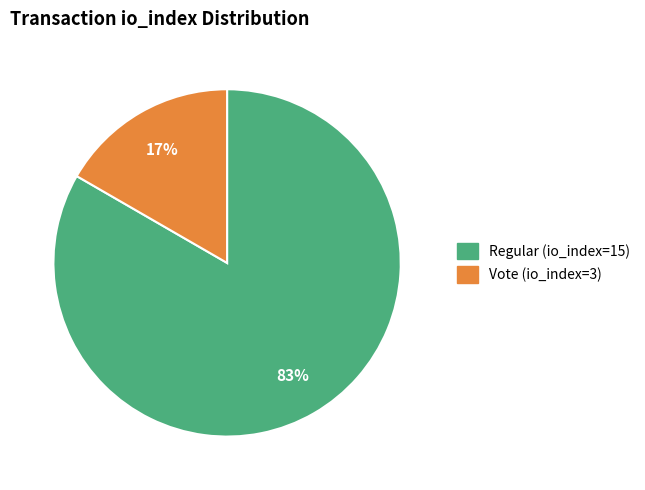

What is the smallest slice in the pie chart?

Vote (io_index=3)